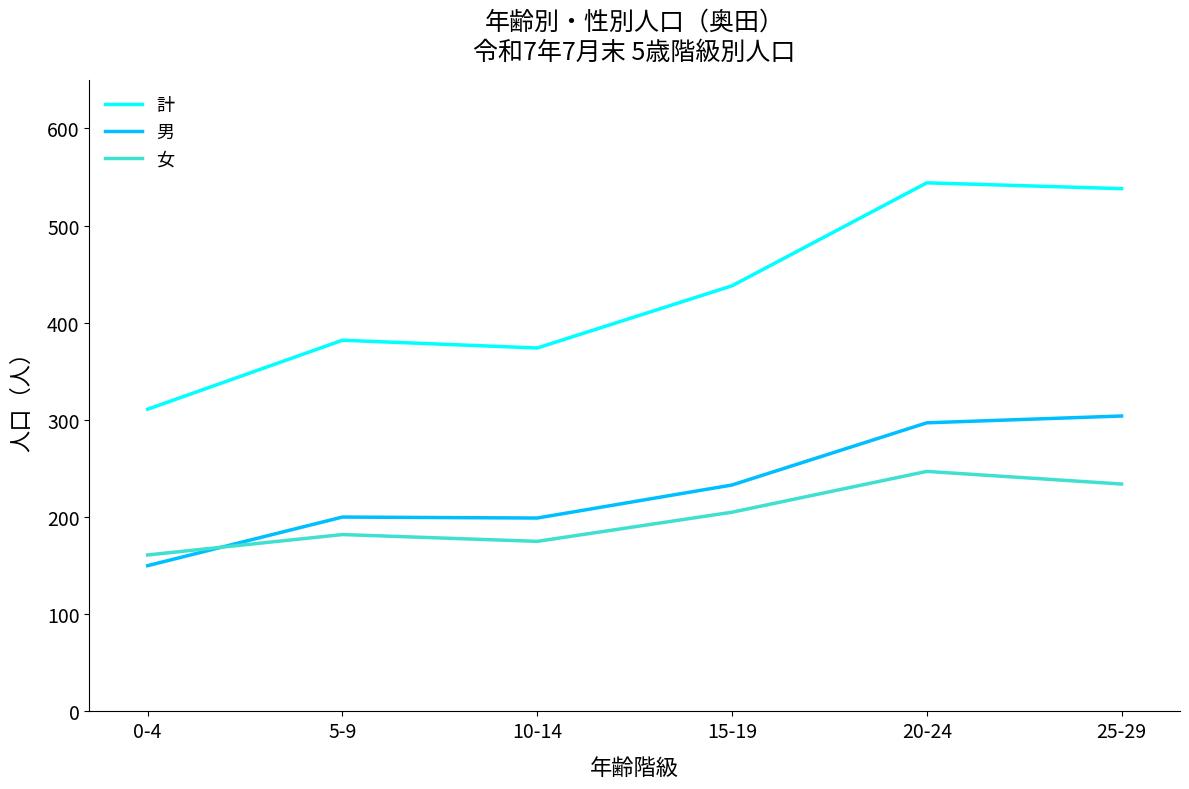

Where is 男 nearest to the value 227?

15-19